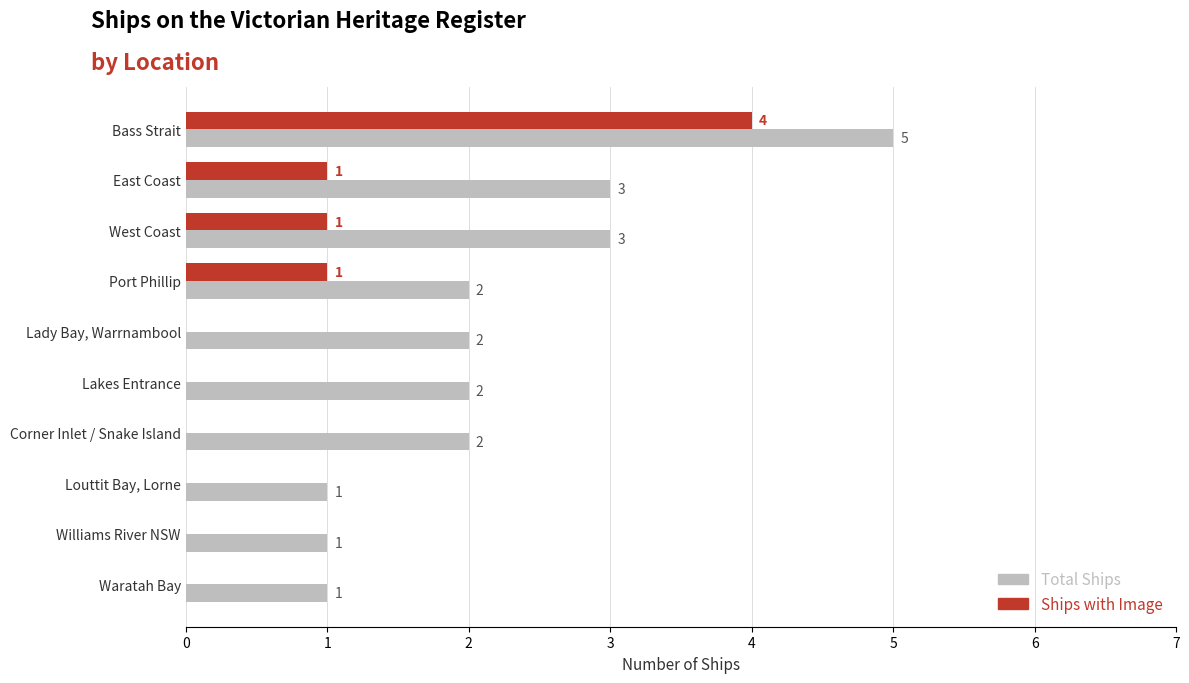

Which series changed the most between Corner Inlet / Snake Island and Williams River NSW?

Total Ships